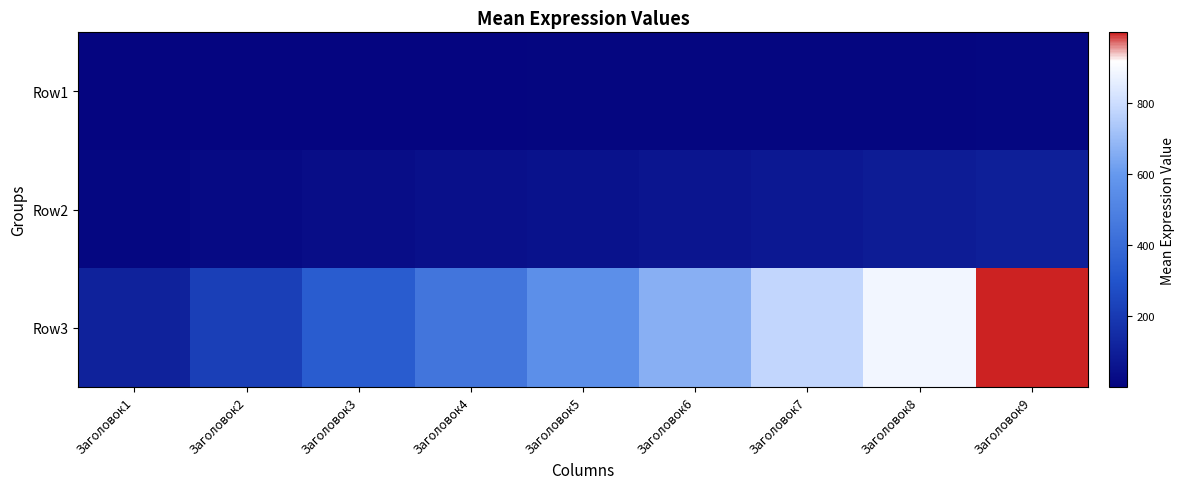

Rank the series at Заголовок2 from highest to lowest value.

Row3, Row2, Row1